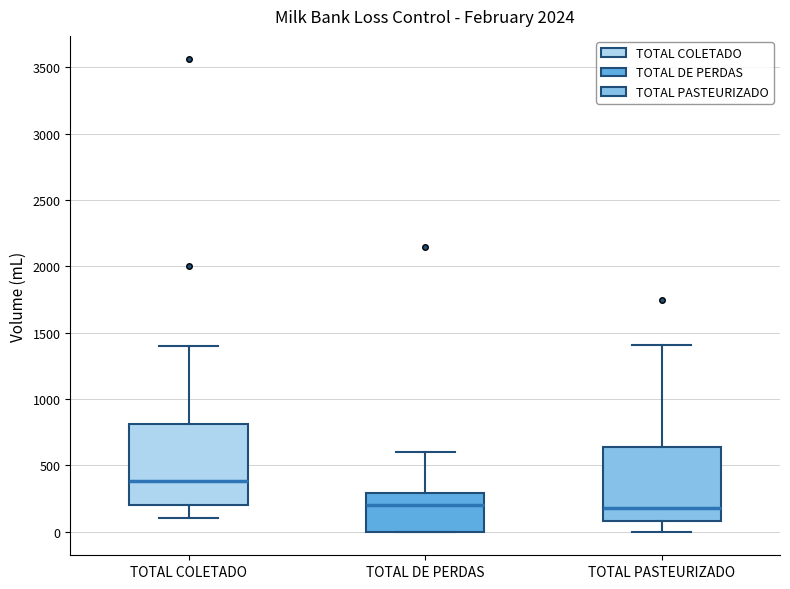

Comparing the boxes themselves (not the whiskers), which one is the tallest?

TOTAL COLETADO